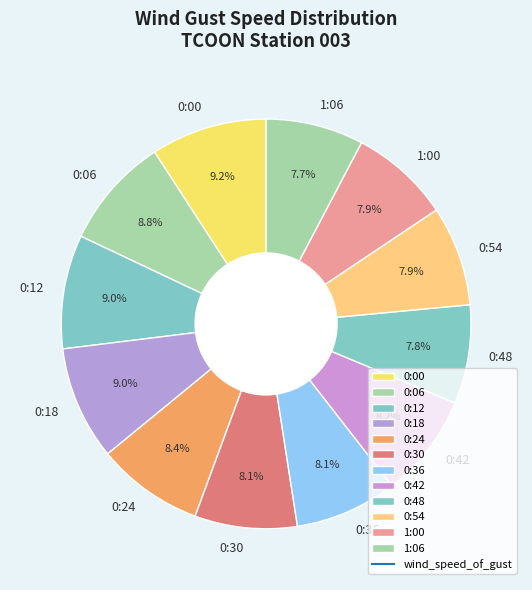

True or false: 0:00 accounts for 20% of the total.

False